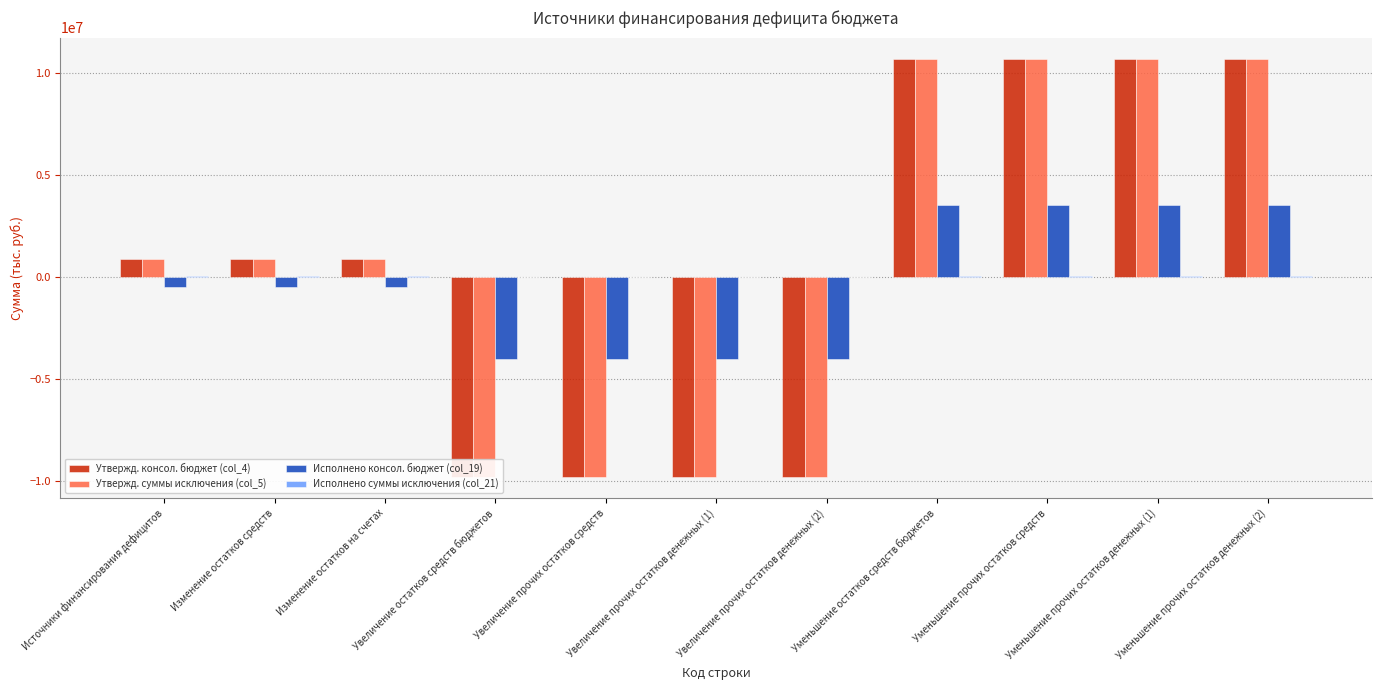

What is the label of the 7th bar from the right?

Увеличение прочих остатков средств